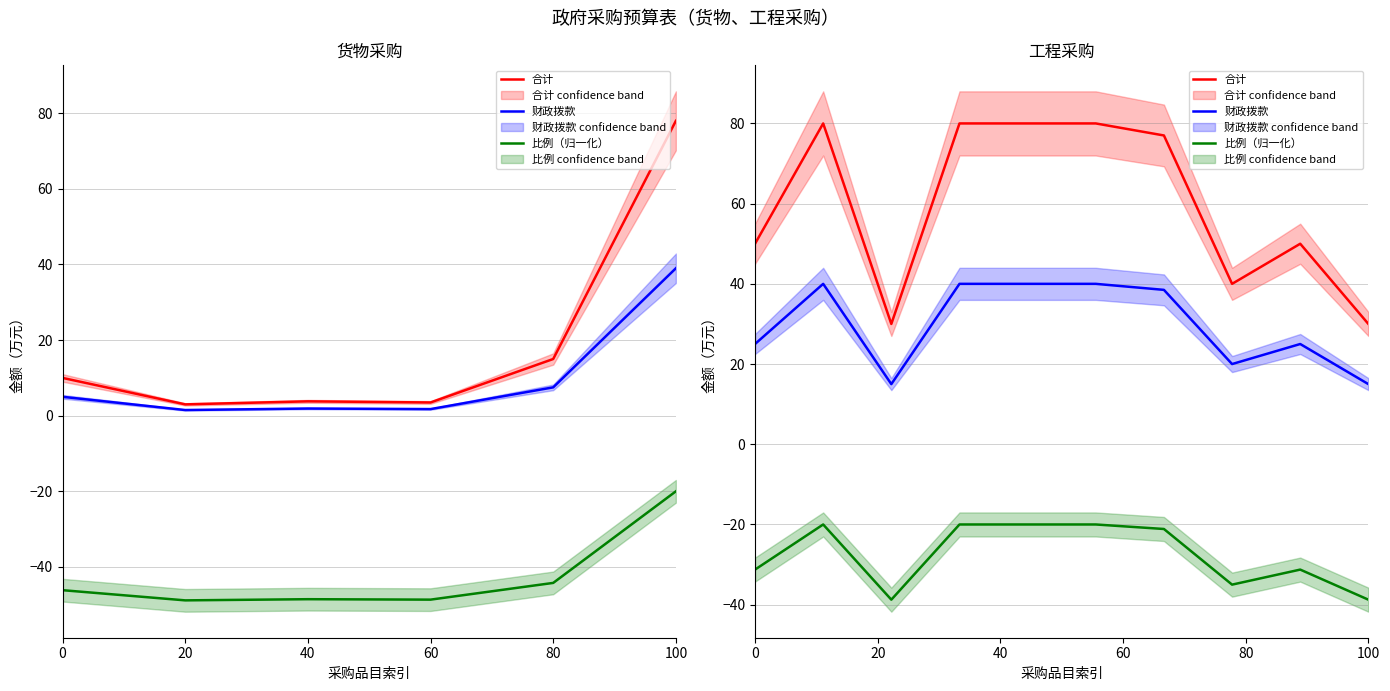

The value of 比例（归一化） at 80 is -12.0. True or false?

False